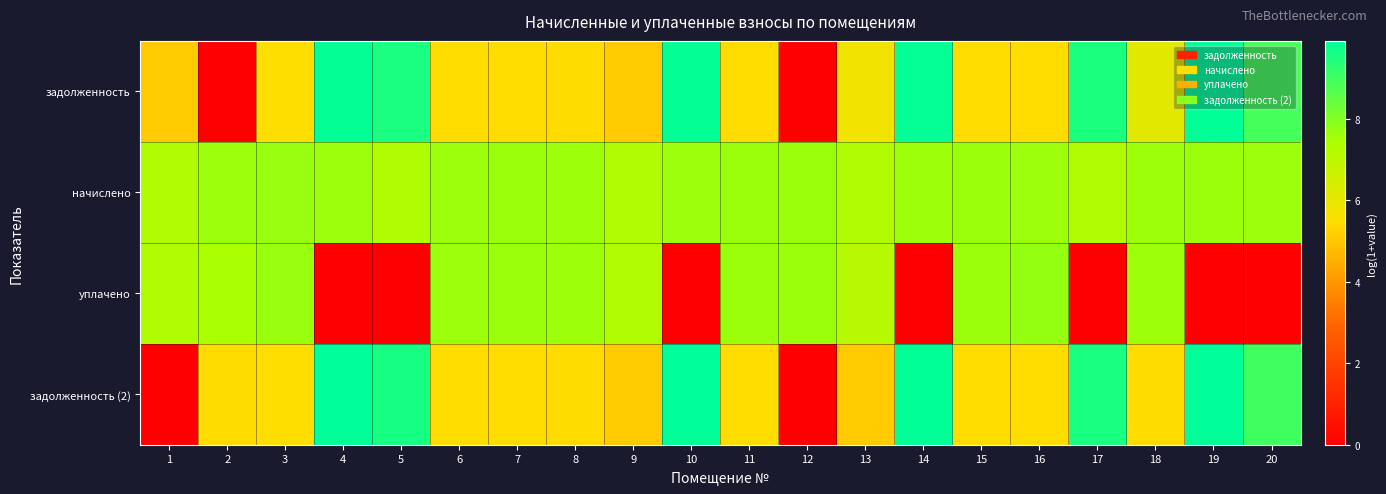

Which series has the largest total across all categories?

начислено